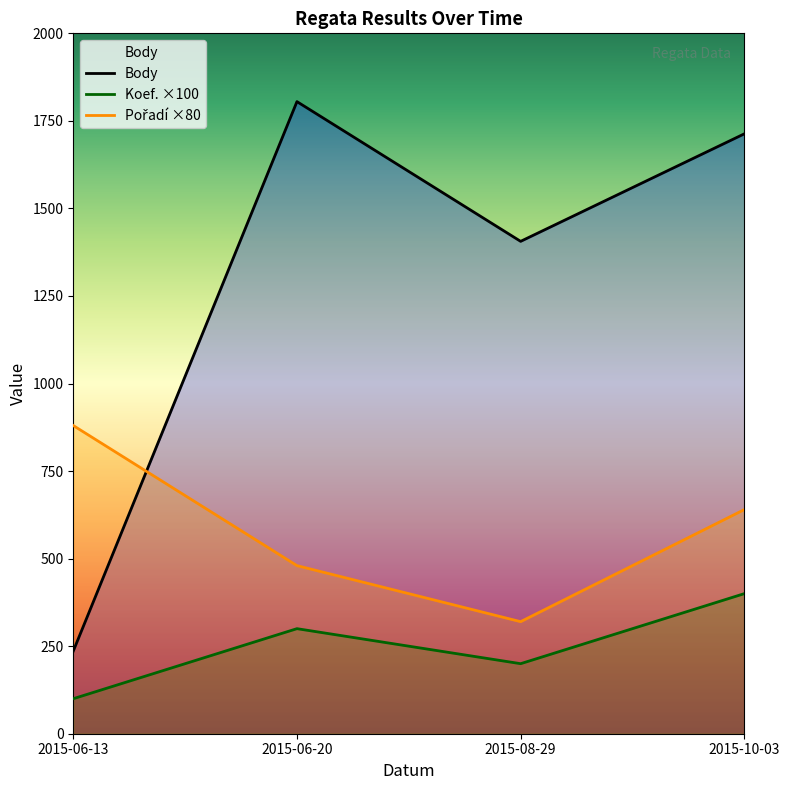

How many lines are shown in the chart?

3